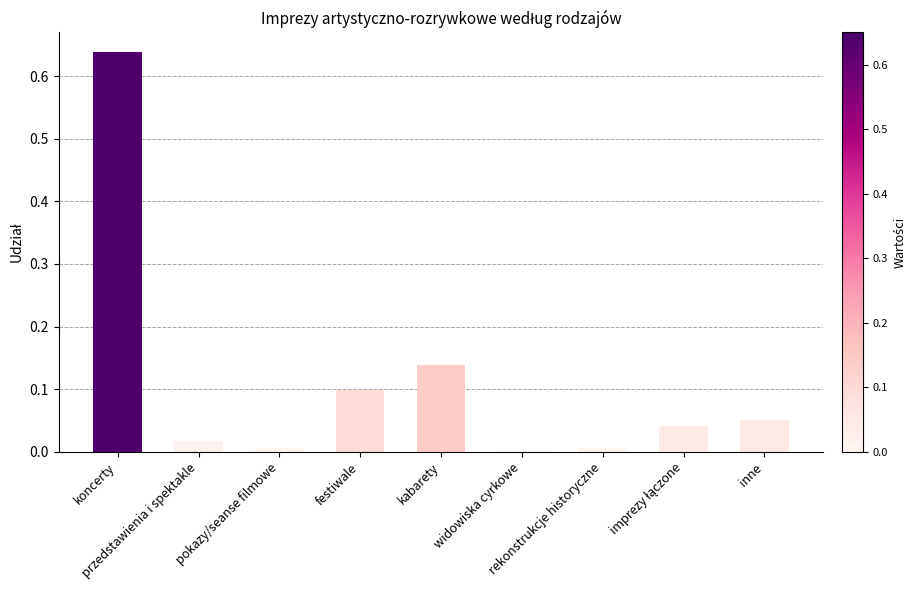

What is the change in value from koncerty to przedstawienia i spektakle?

-0.6